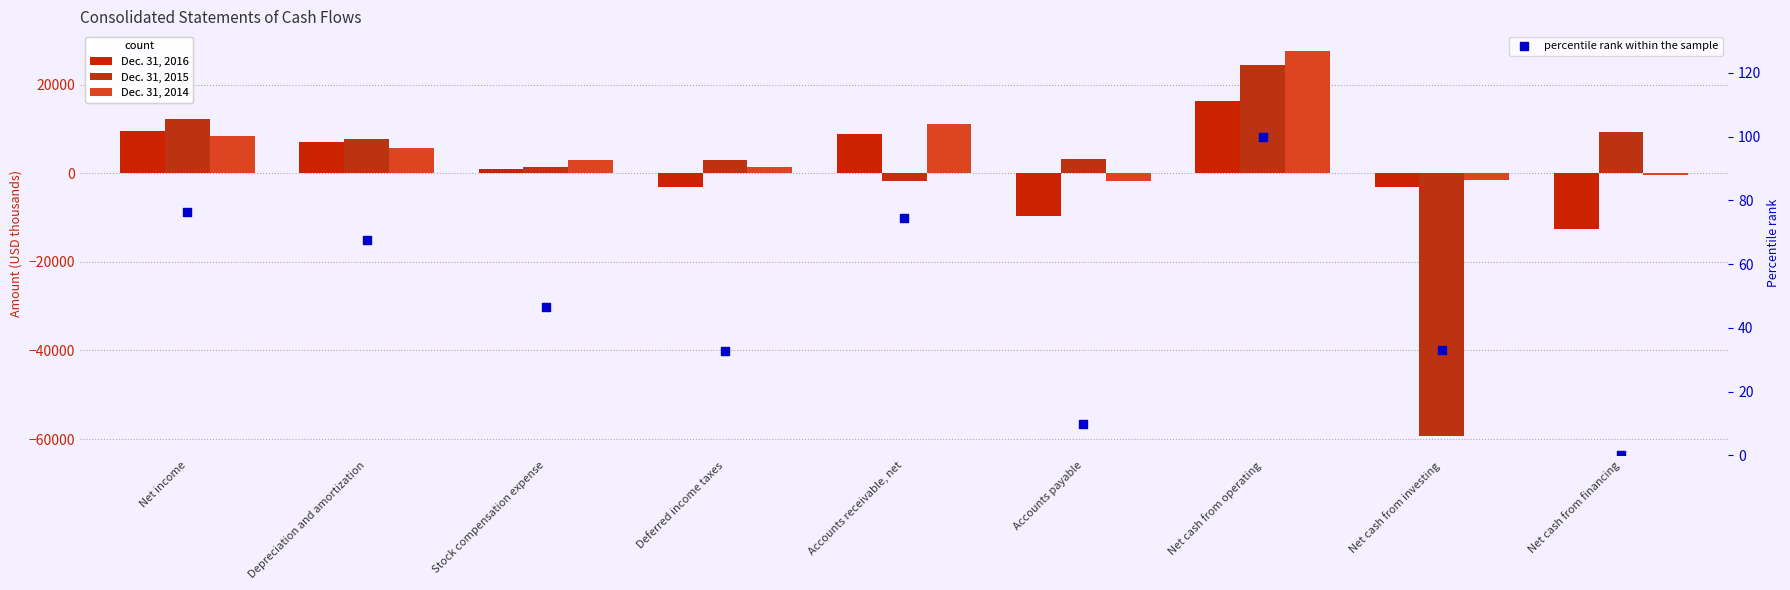

At which category is the sum across all series the highest?

Net cash from operating